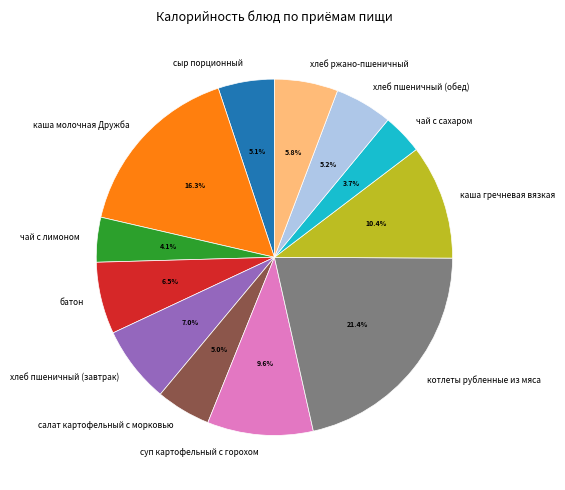

True or false: хлеб ржано-пшеничный accounts for 19% of the total.

False